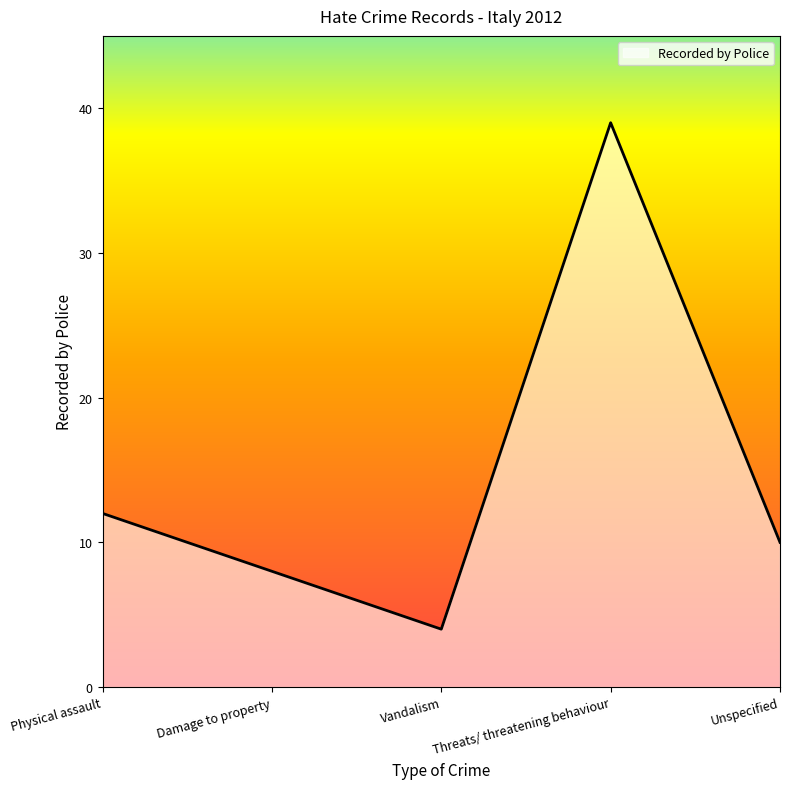

What position from the right is Damage to property?

4